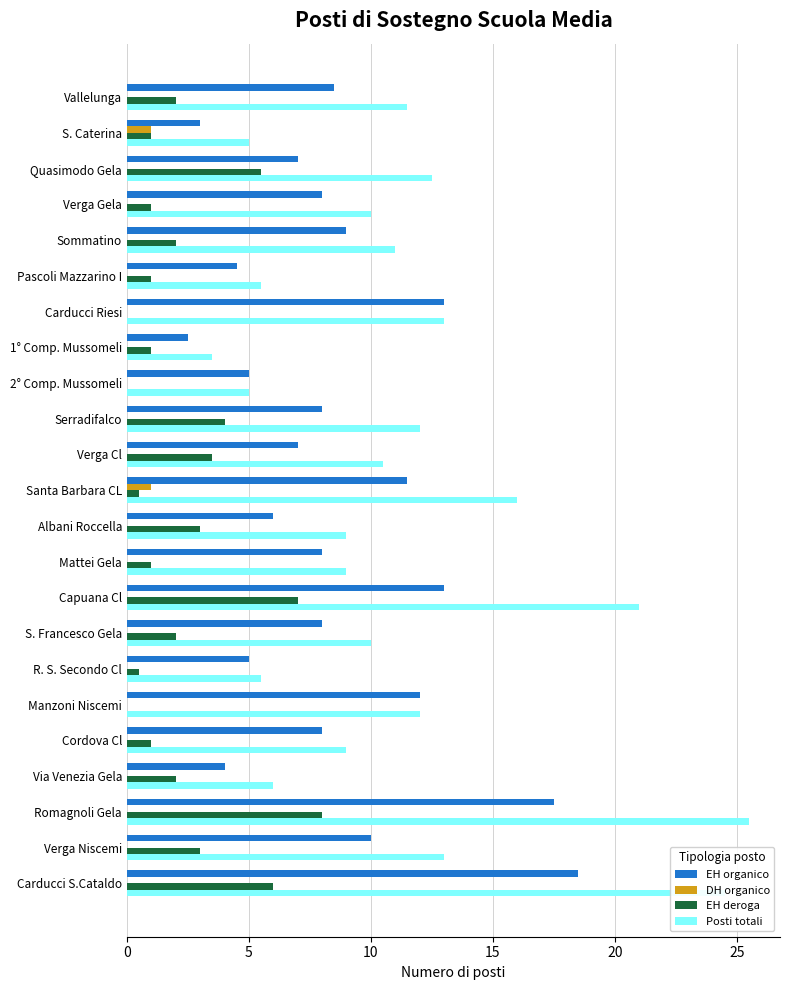

The DH organico series shows 0.0 at Carducci Riesi. True or false?

True